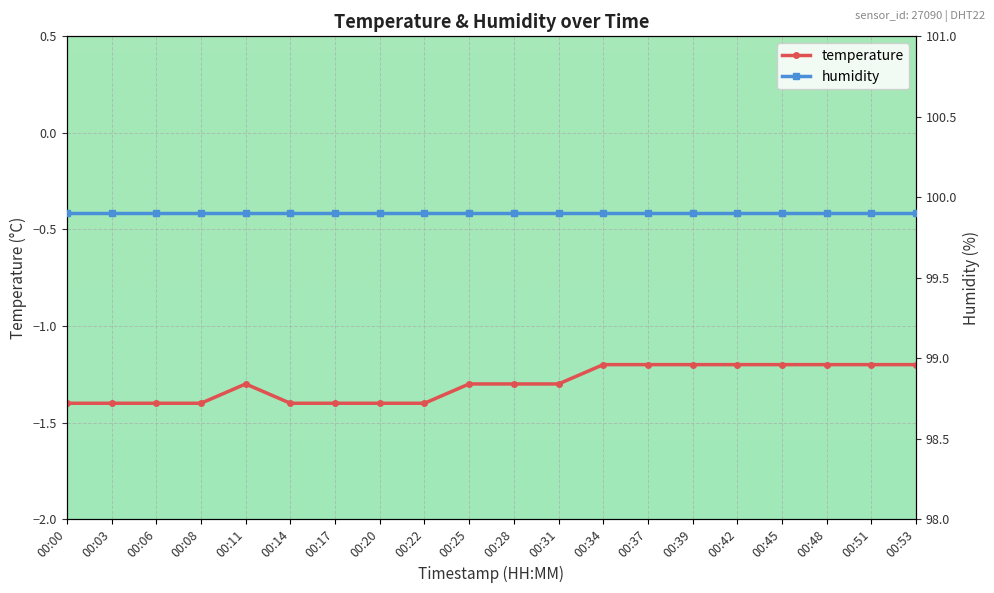

Does the chart display data point markers on the line(s)?

Yes